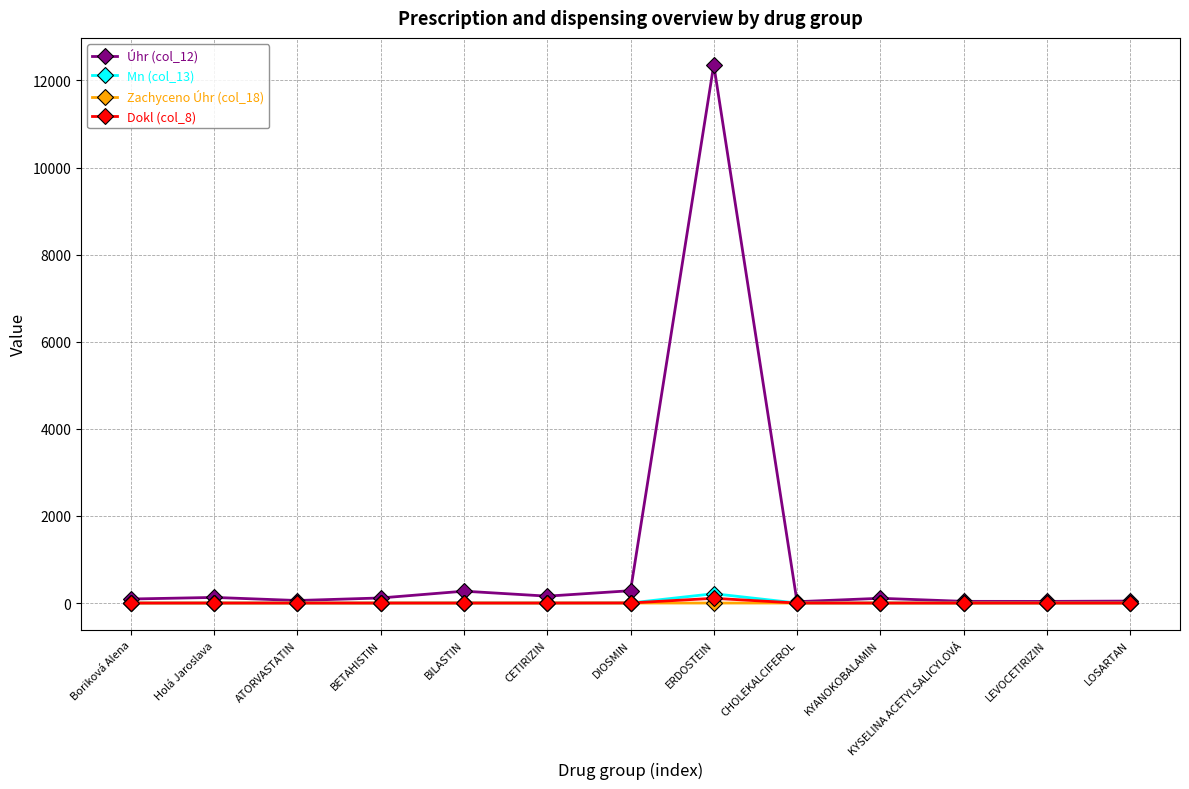

What is the label of the 3rd point from the right?

KYSELINA ACETYLSALICYLOVÁ